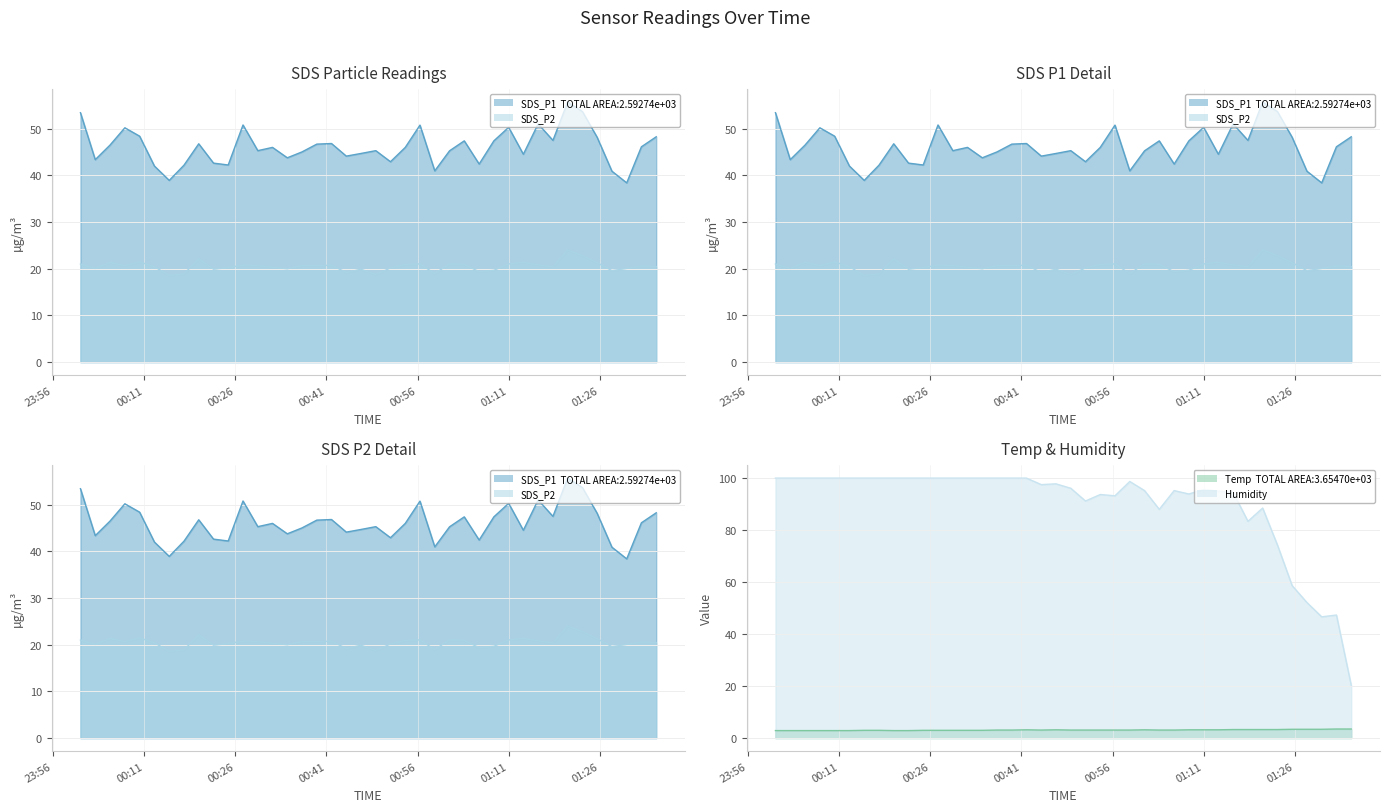

What is the minimum value shown in the chart?

2.9